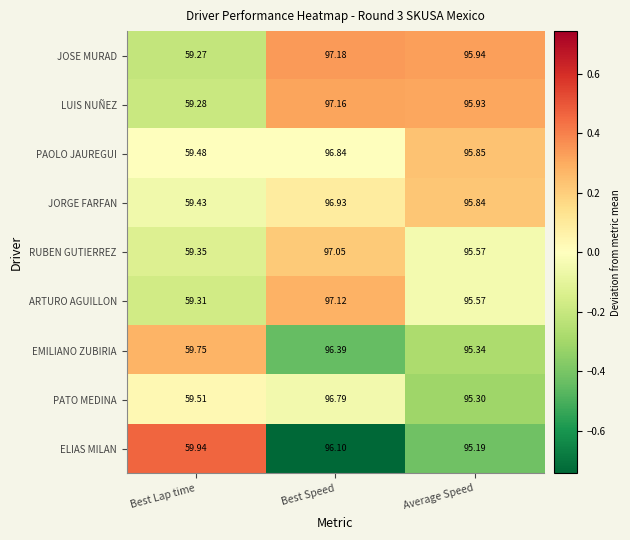

Which series changed the most between Best Lap time and Average Speed?

JOSE MURAD